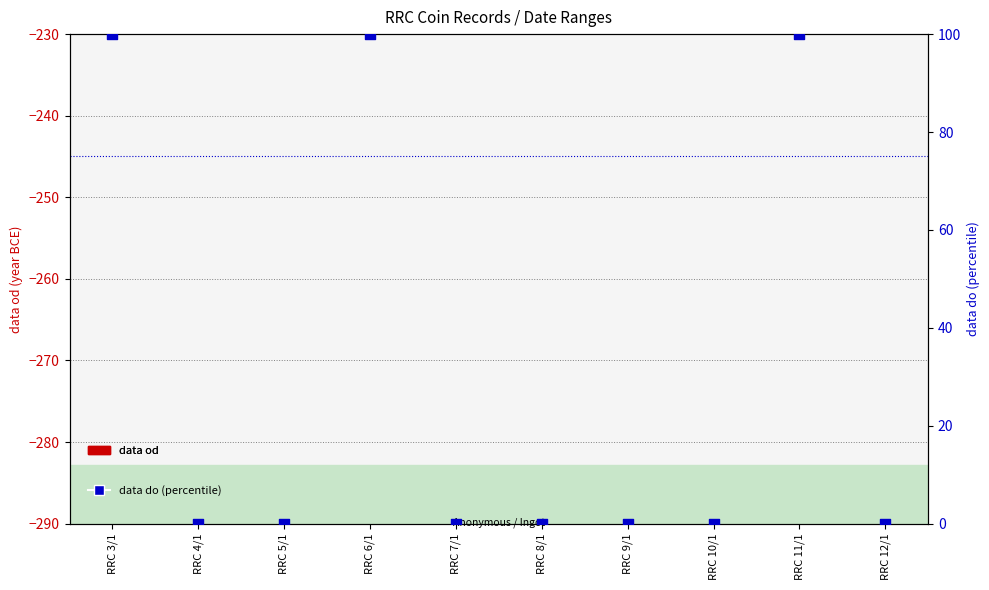

Which series reaches the maximum Y coordinate?

data do (percentile)